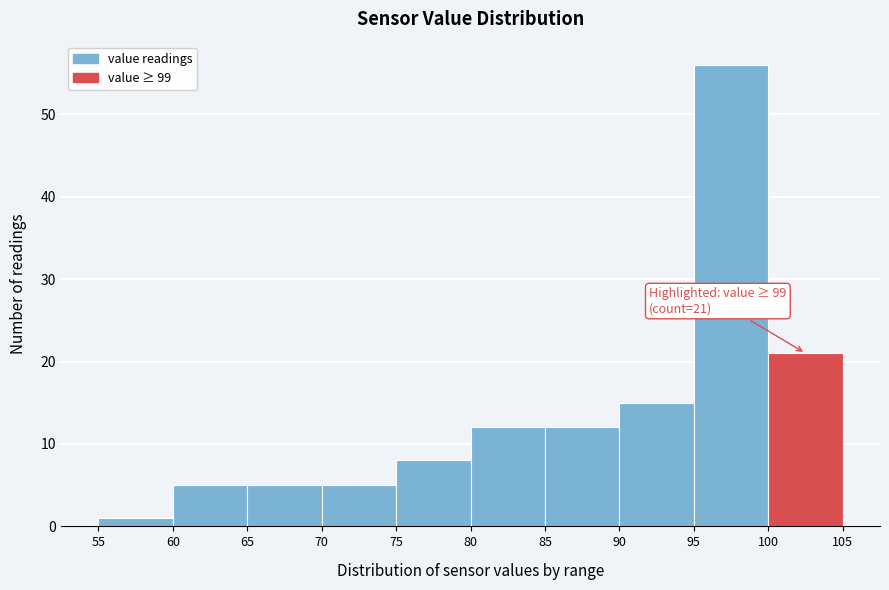

Which range on the x-axis has the tallest bar?

95 to 100